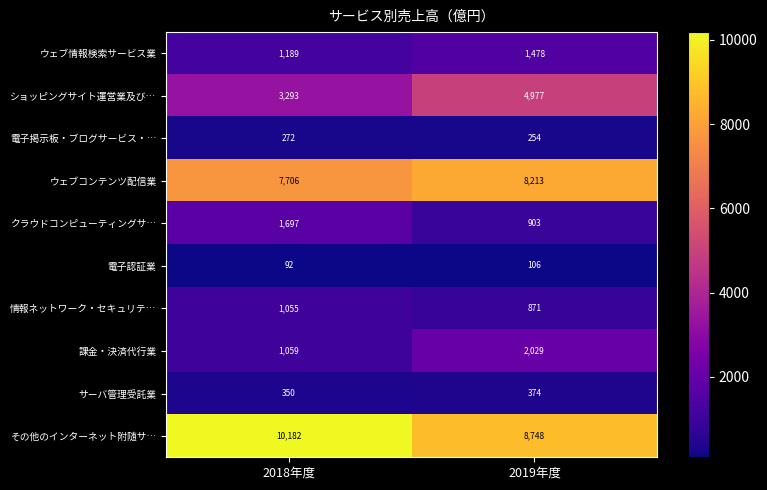

True or false: その他のインターネット附随サ… has a value of 10182 at 2018年度.

True